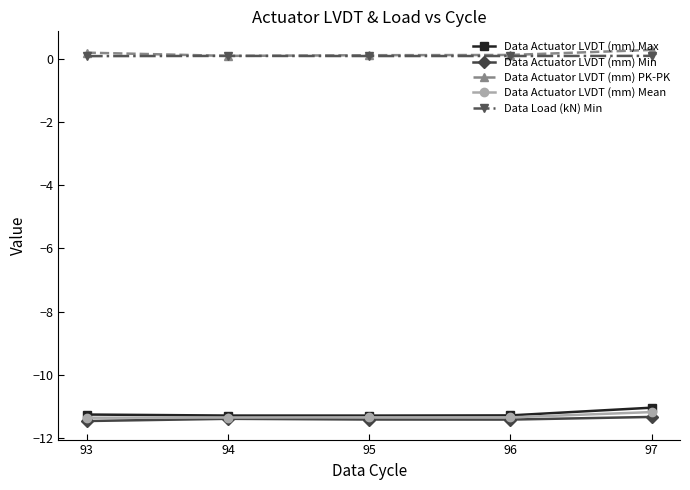

True or false: Data Actuator LVDT (mm) Min has a value of -17.8 at 94.

False